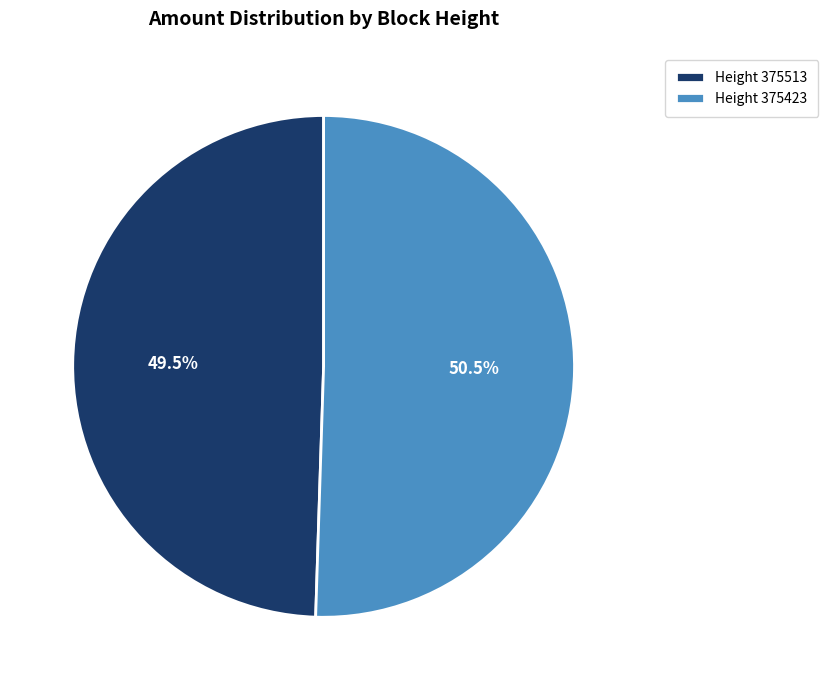

Is there any slice that represents more than half of the pie?

Yes